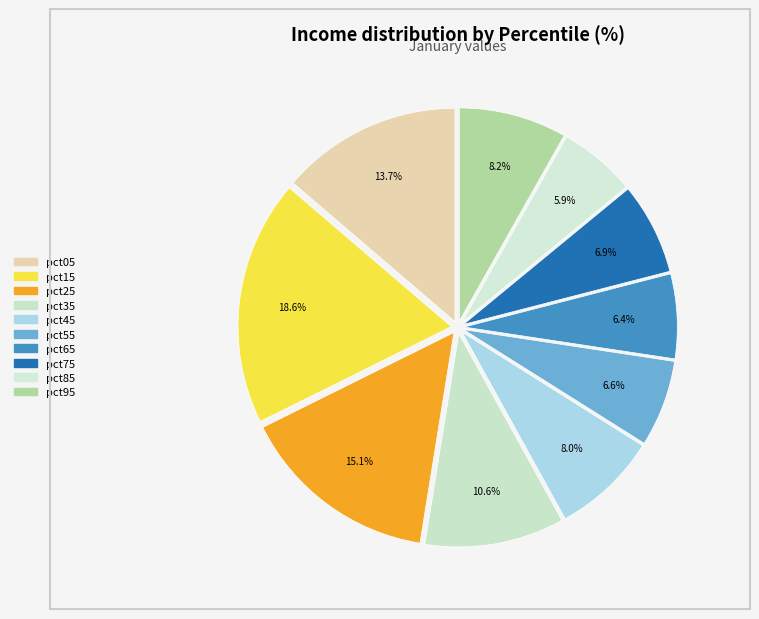

To the nearest percent, what portion does pct05 represent?

14%